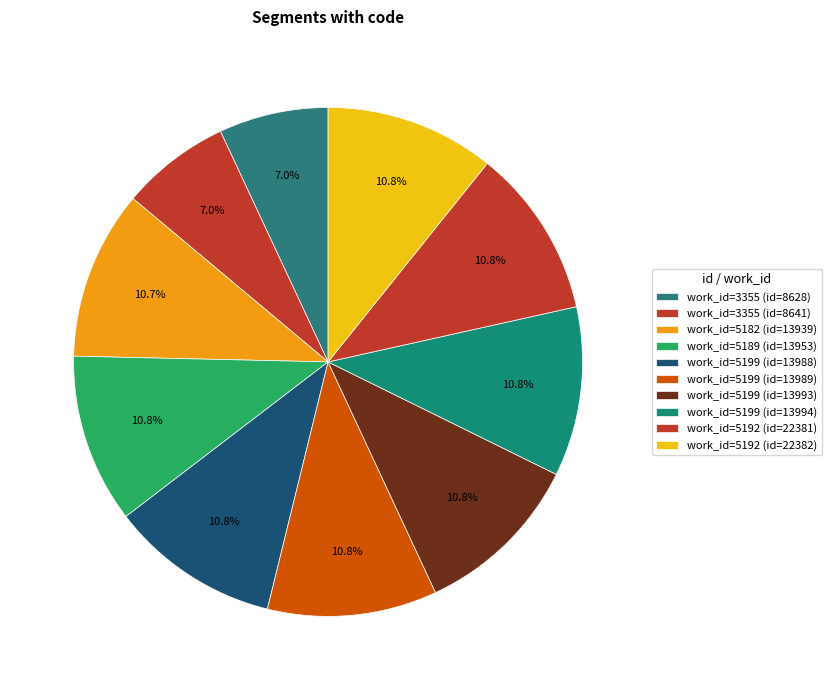

Rank the categories by value from highest to lowest.

13988, 13989, 13993, 13994, 22381, 22382, 13953, 13939, 8628, 8641